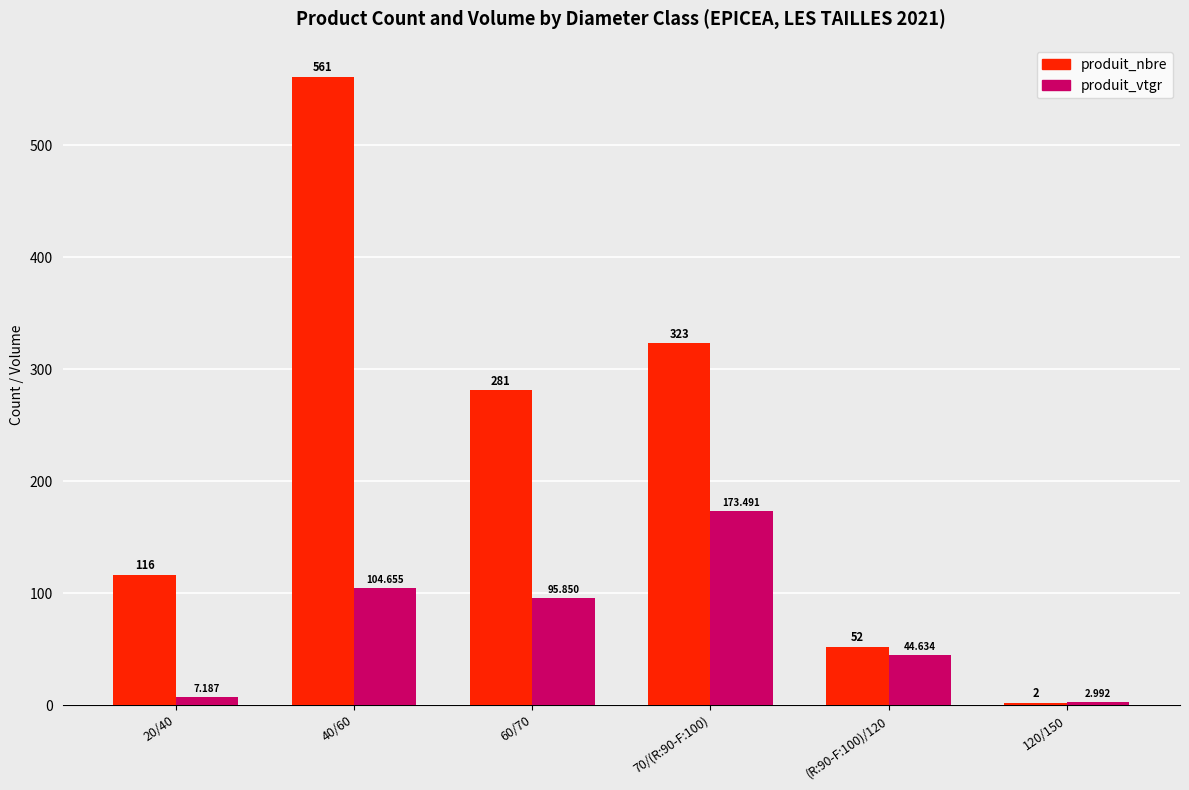

What is the minimum value shown in the chart?

2.0